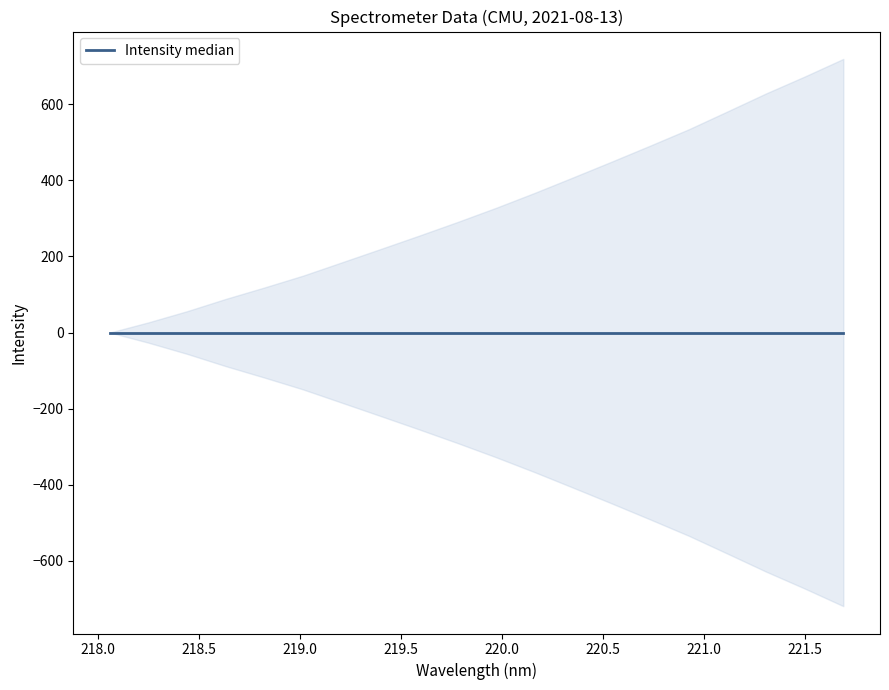

What is the label of the 14th point from the right?

219.2067